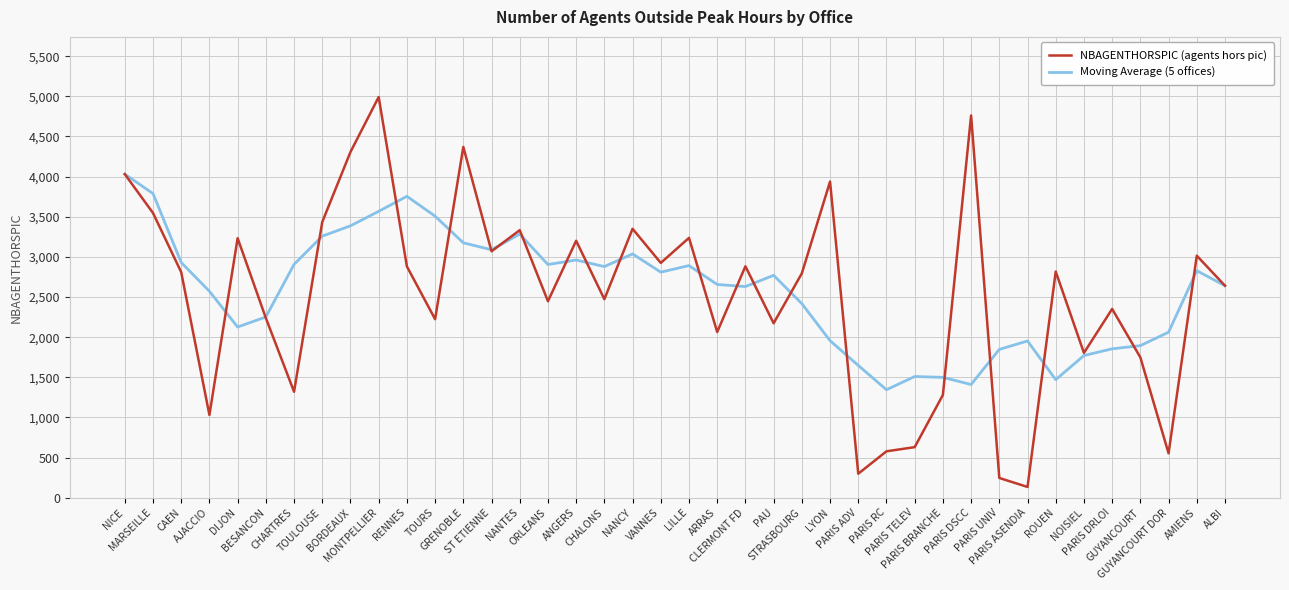

What is the difference between the maximum and minimum values in the NBAGENTHORSPIC (agents hors pic) series?

4858.0